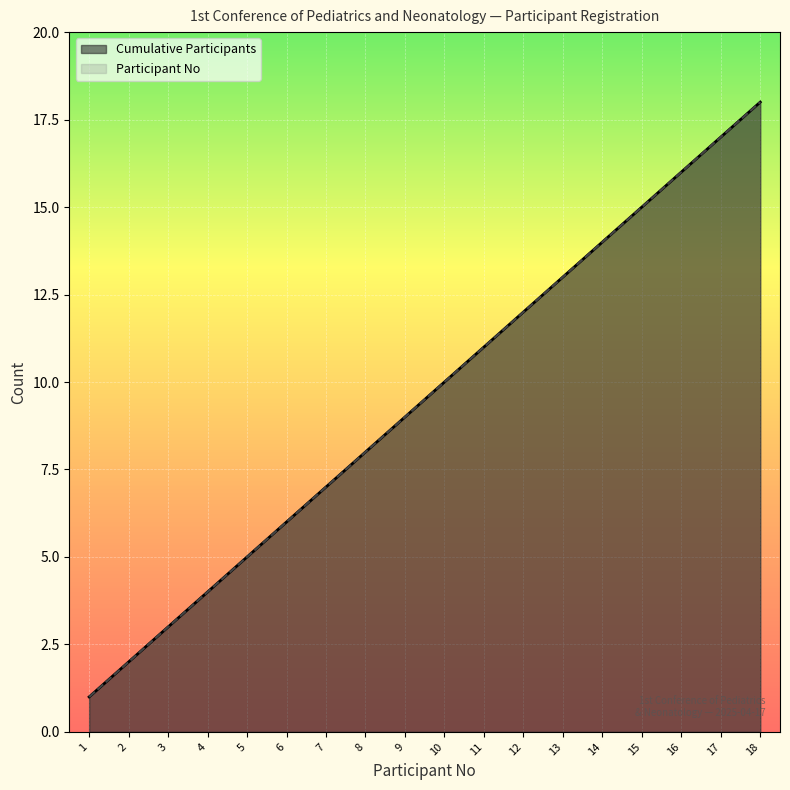

Does the chart display data point markers on the line(s)?

No